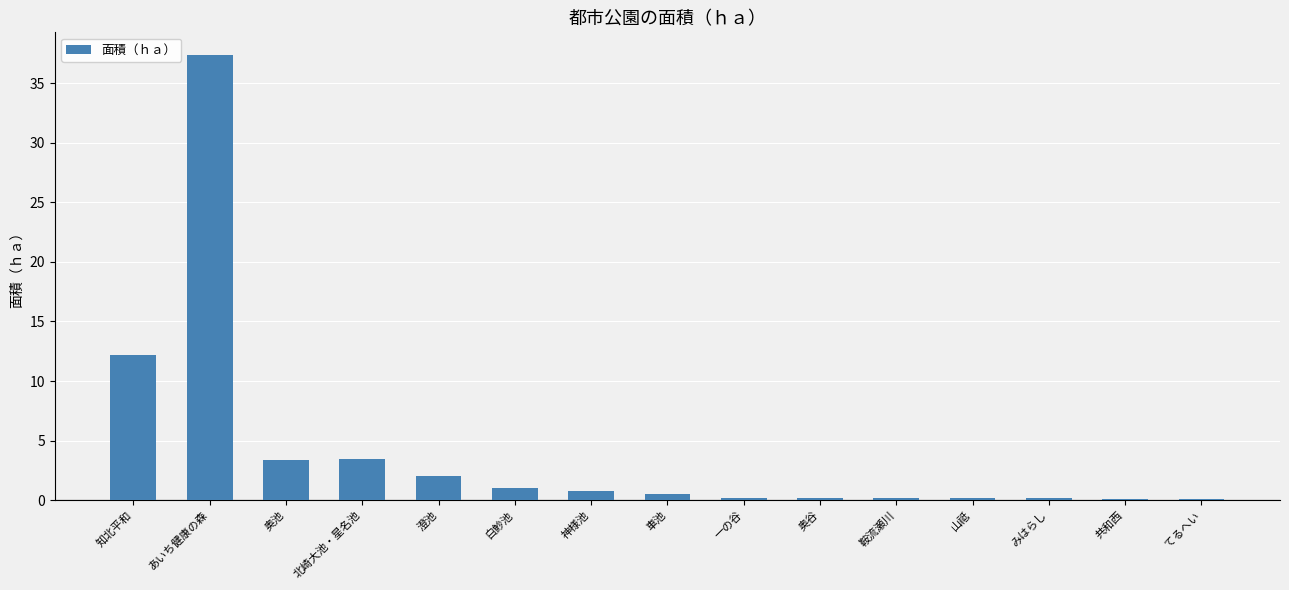

What is the average value?

4.1